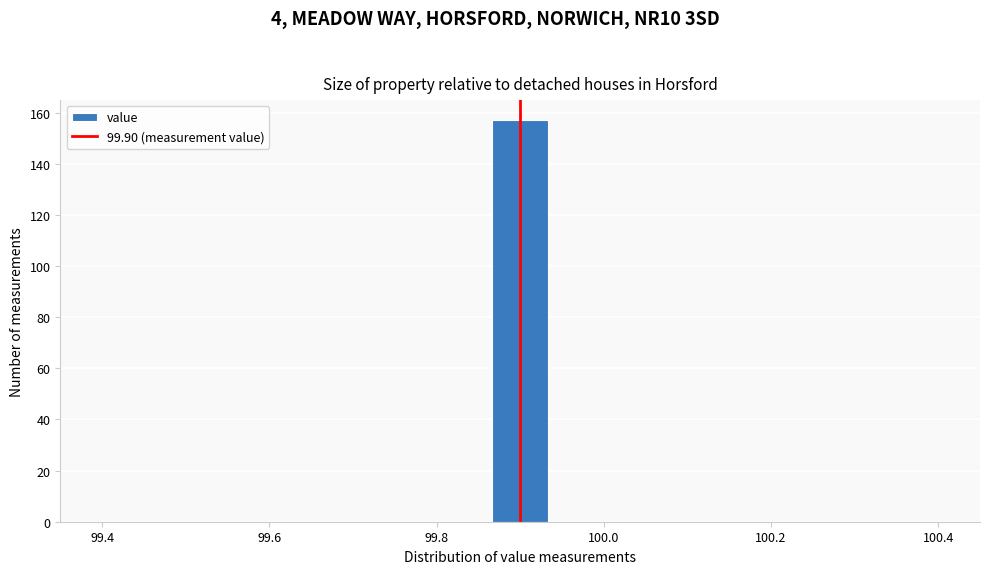

Read against the x-axis, roughly where is the centre of the tallest bar?

99.90